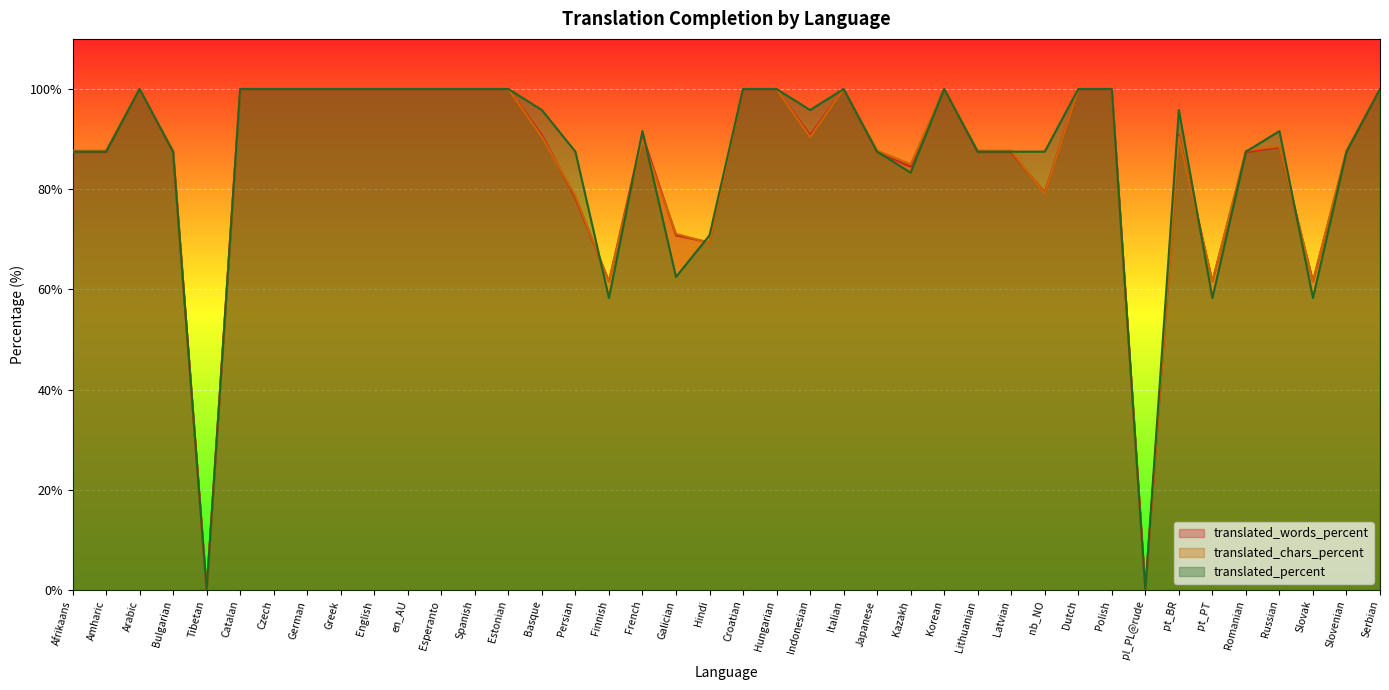

True or false: translated_words_percent and translated_chars_percent cross at least once.

True